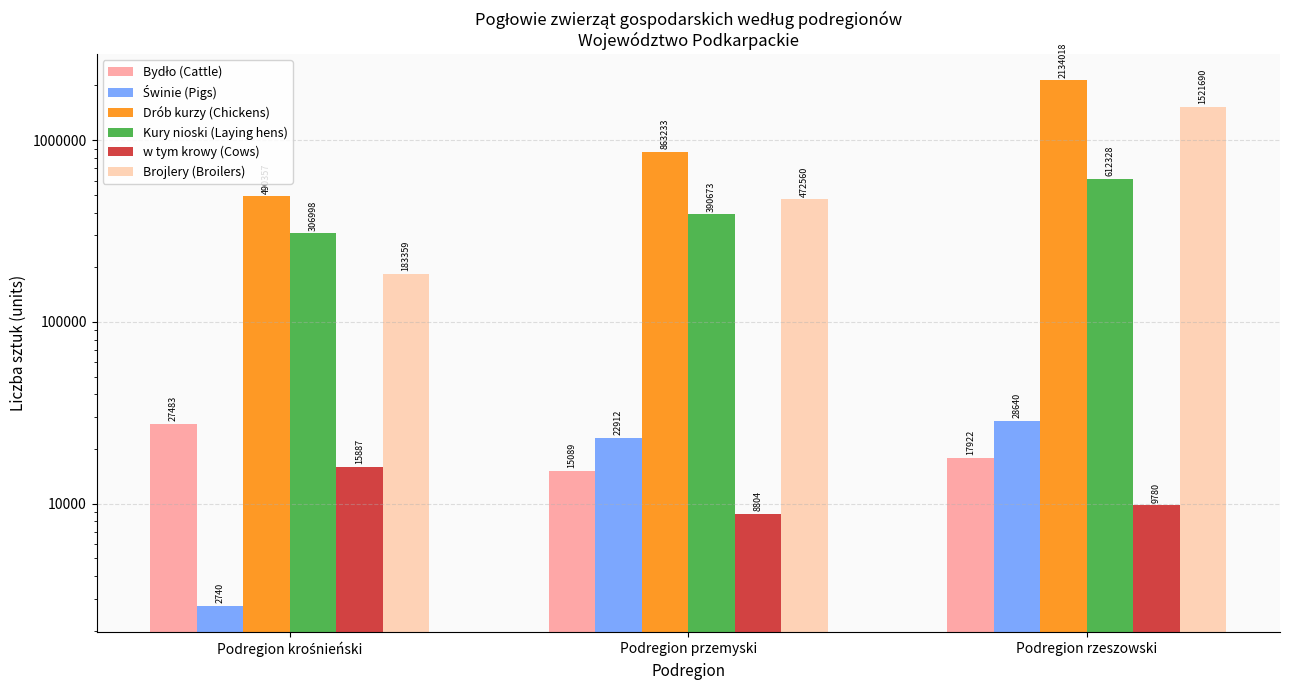

How many distinct data groups are displayed?

6